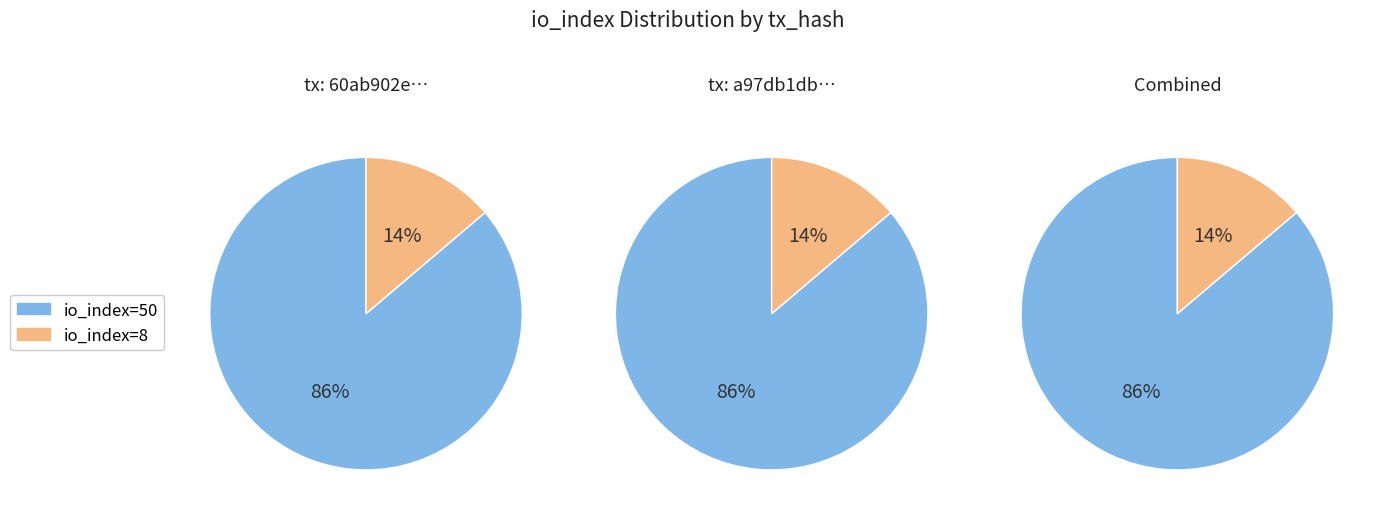

Which has a higher value, io_index=50 or io_index=8?

io_index=50